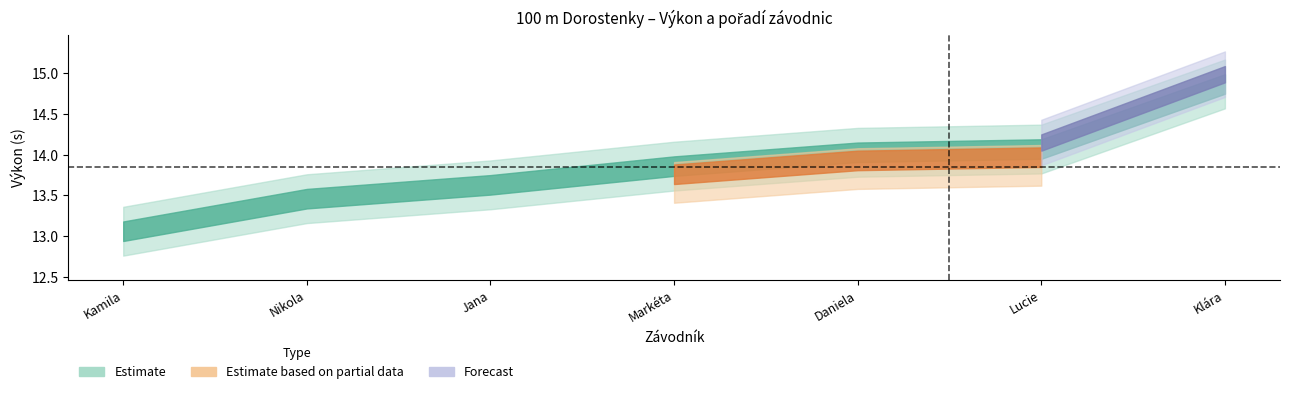

Which has a higher value, Francouzová Klára or Domalípová Lucie?

Francouzová Klára